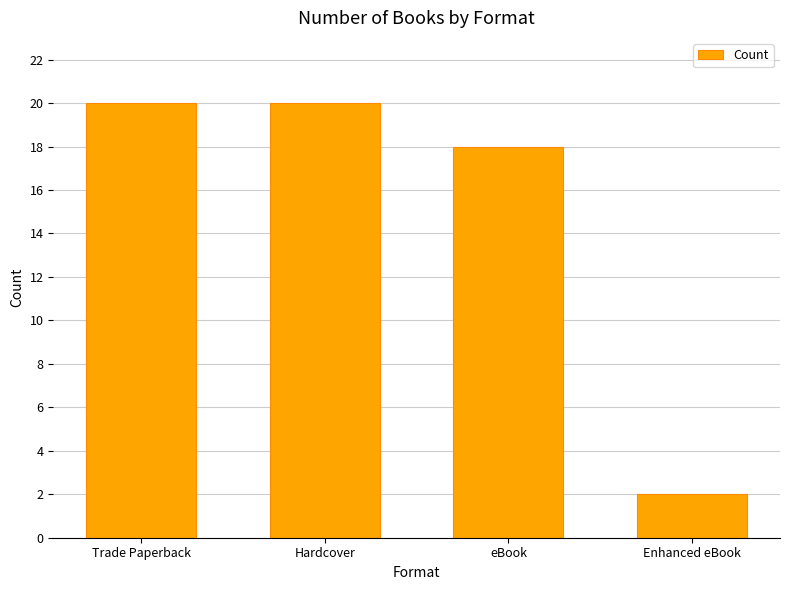

True or false: the data shows 4 at Trade Paperback.

False